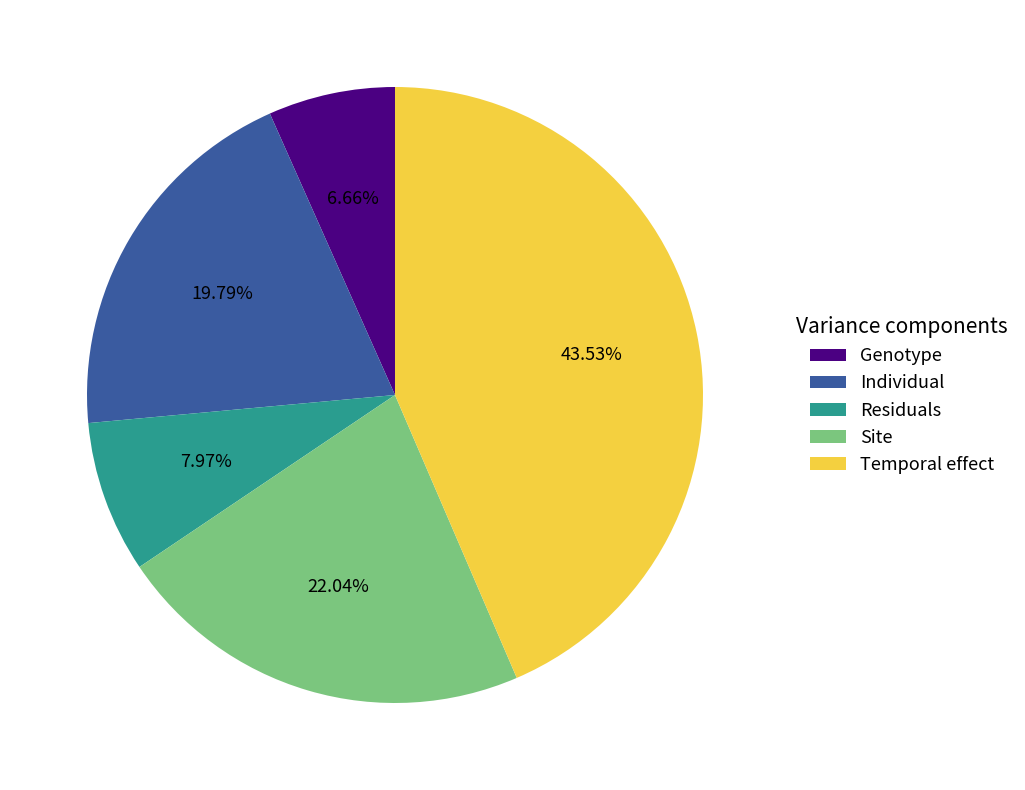

Is there any slice that represents more than half of the pie?

No